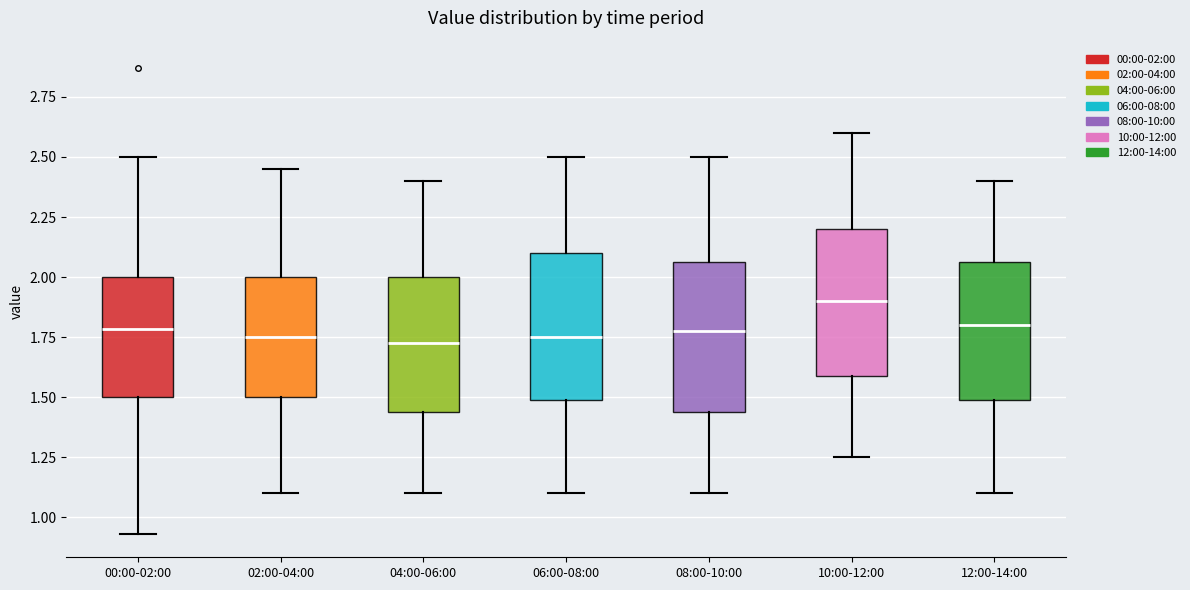

Where does the upper whisker of the box for 06:00-08:00 end on the y-axis? The values are not printed on the chart, so give them approximately, as read against the axis.

2.50